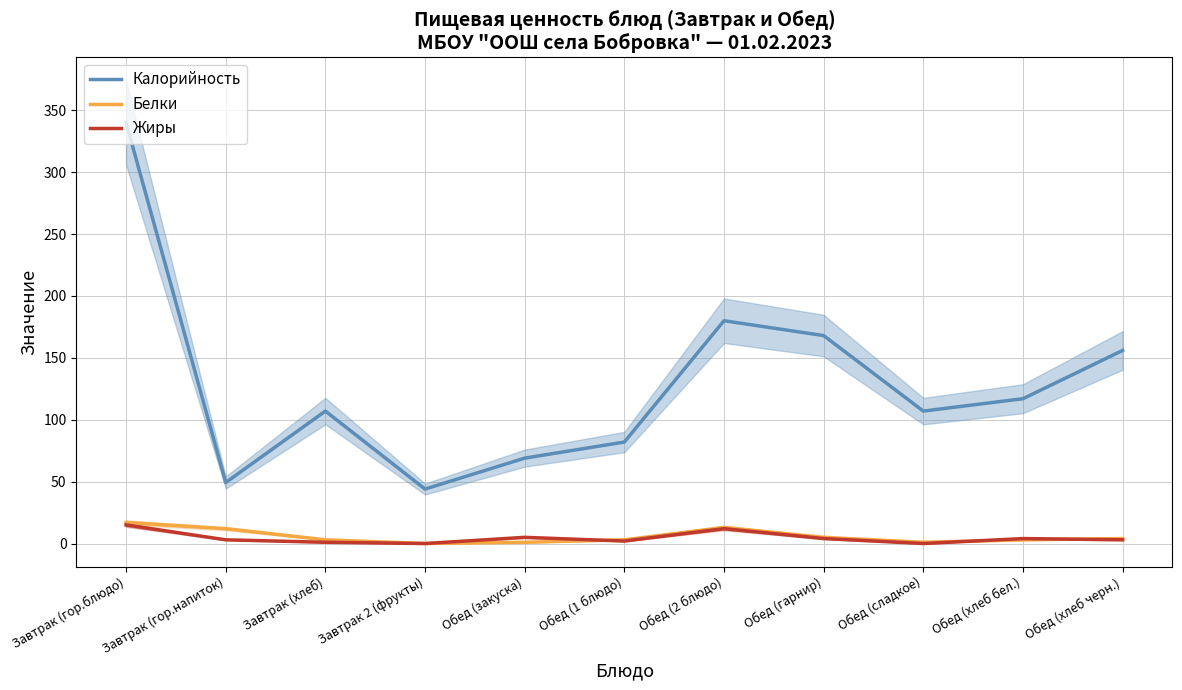

What is the label of the 1st point from the left?

Завтрак (гор.блюдо)